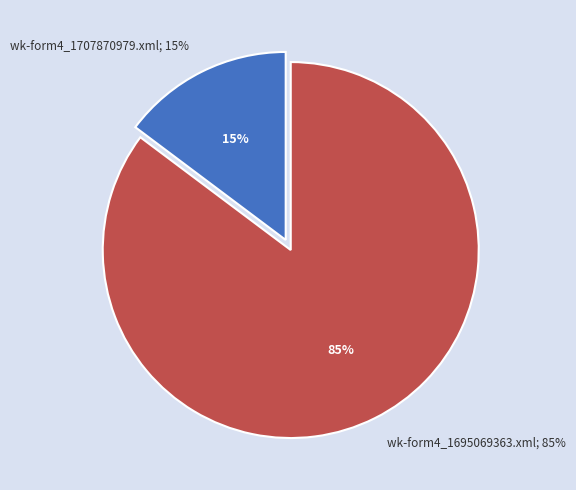

Is the sum of wk-form4_1707870979.xml and wk-form4_1695069363.xml greater than half?

Yes